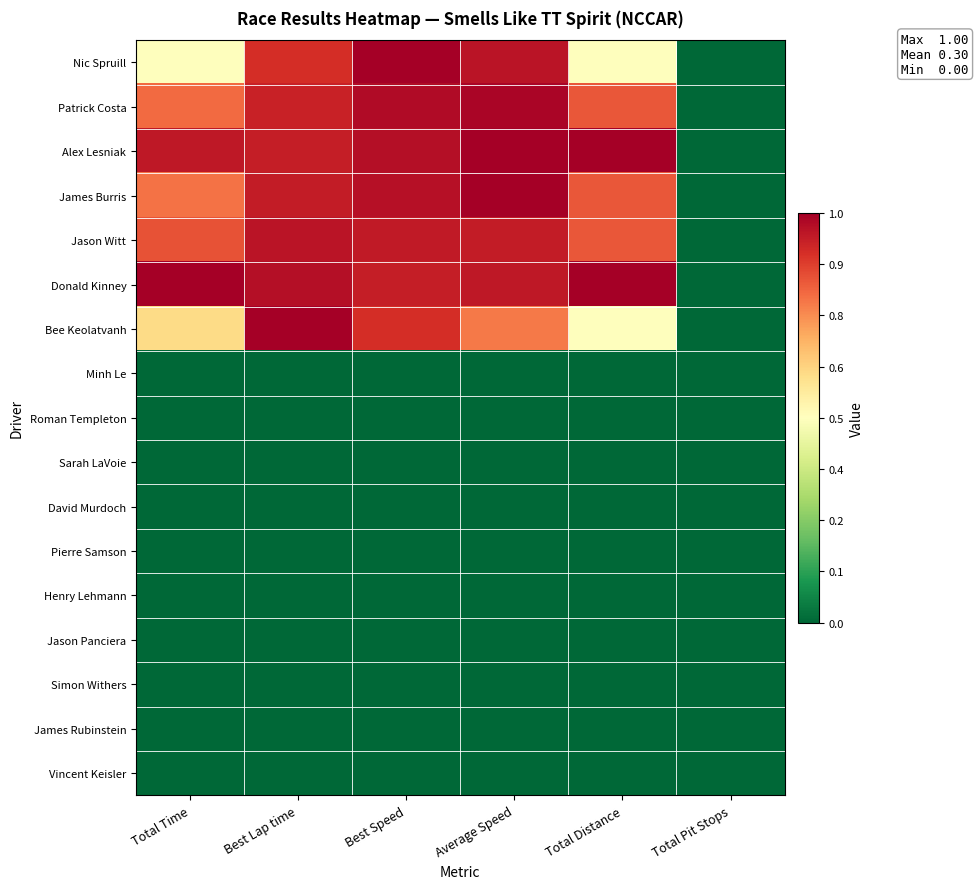

At how many categories does at least one series exceed 0?

5